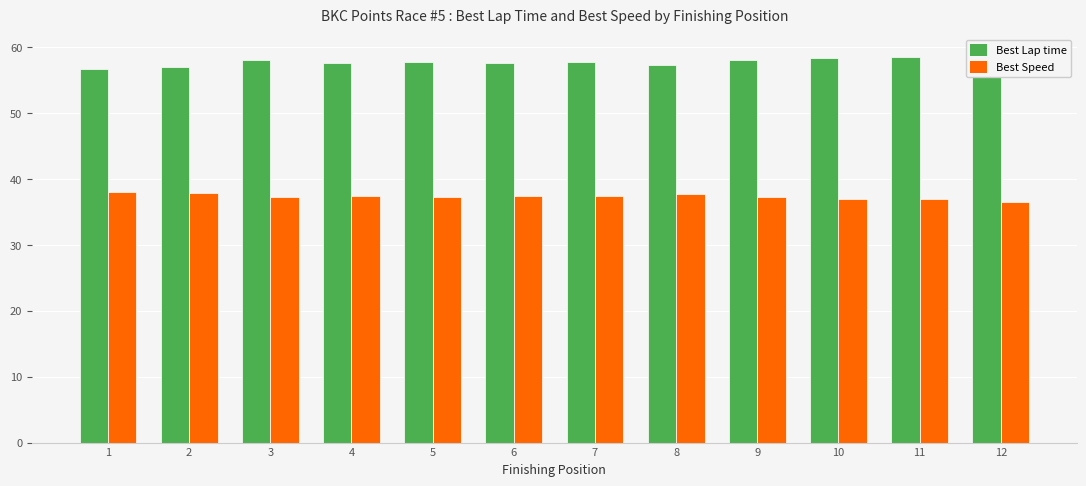

Which series has the largest total across all categories?

Best Lap time